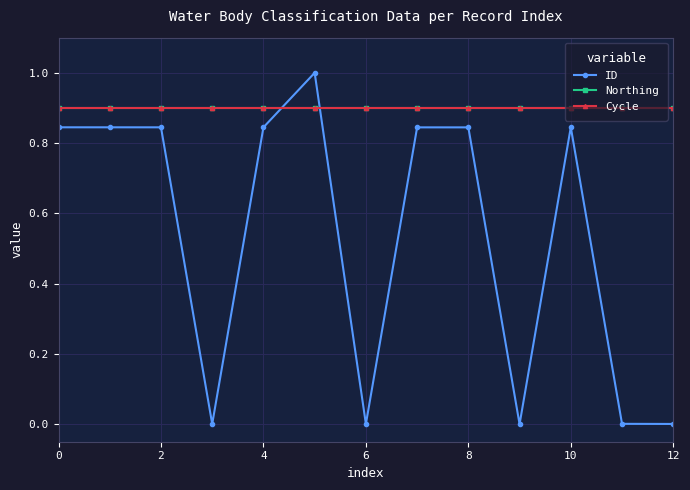

Does the chart have visible grid lines?

Yes